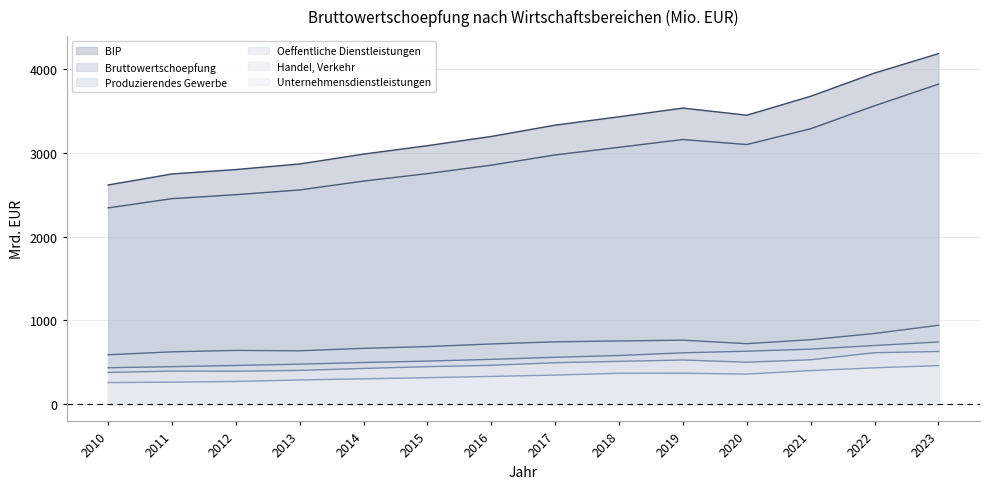

How many data points in Produzierendes Gewerbe are less than 719?

7